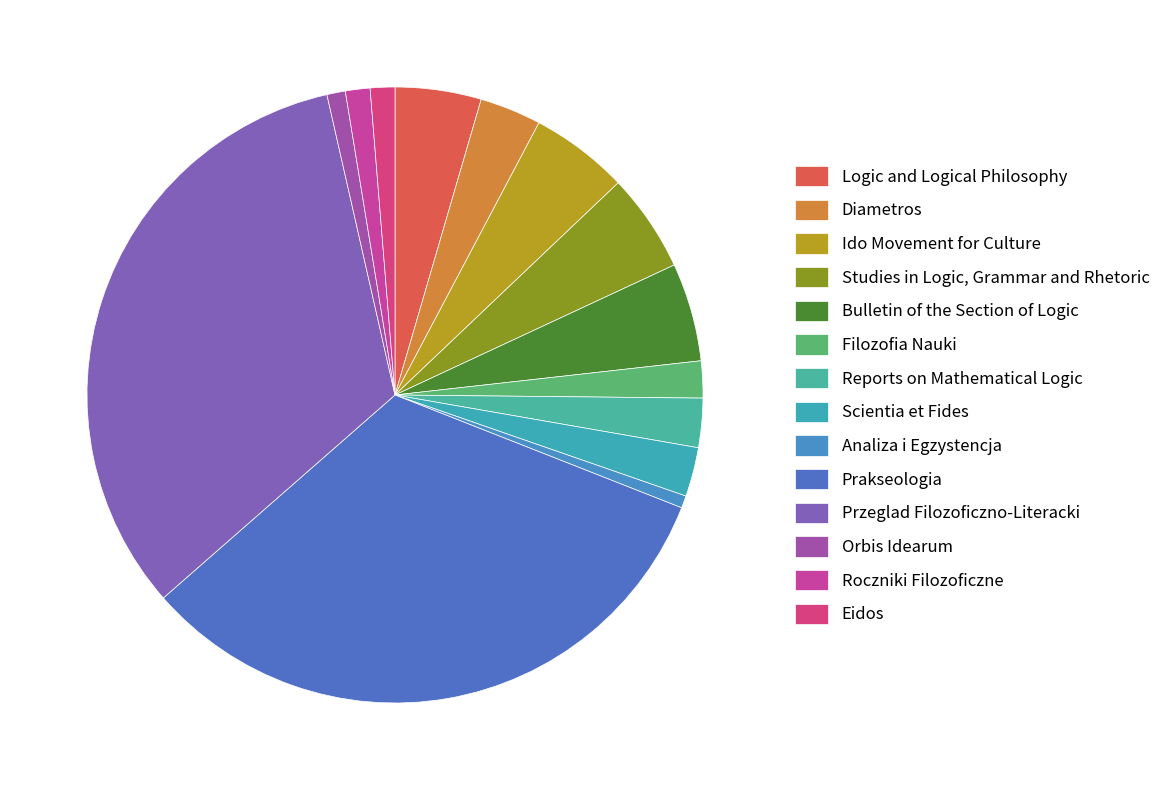

Combined, do Reports on Mathematical Logic and Studies in Logic, Grammar and Rhetoric account for over 50%?

No